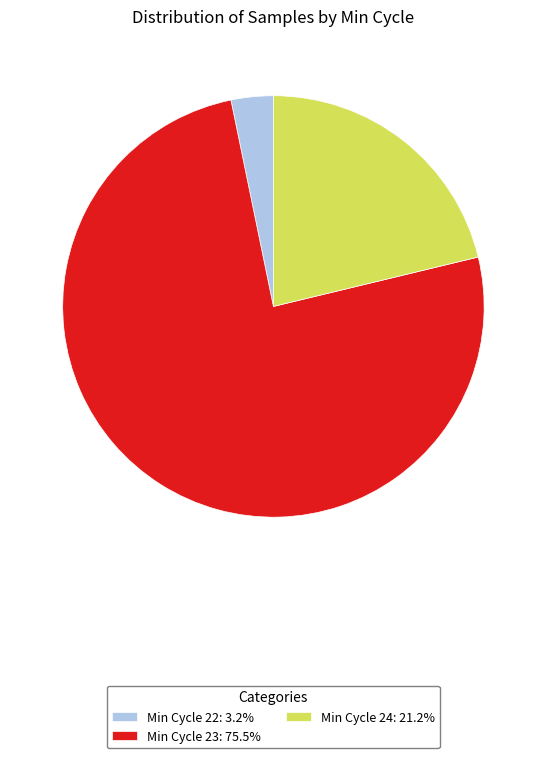

Does Min Cycle 24: 21.2% account for over 50% of the chart?

No